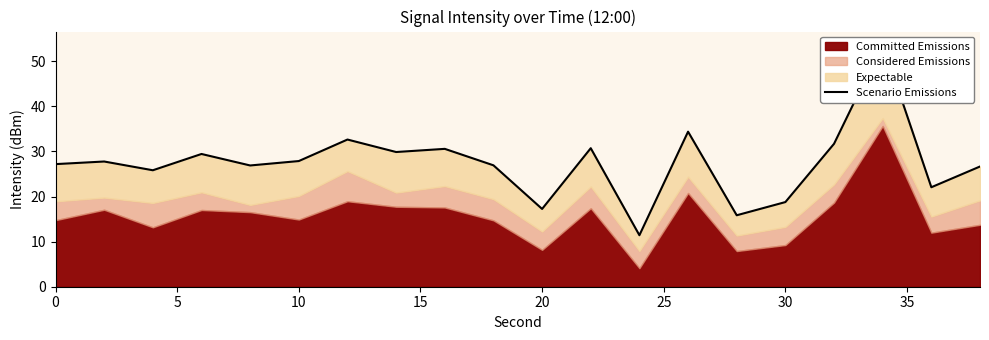

What is the change in value from 15 to 16?

+2.3